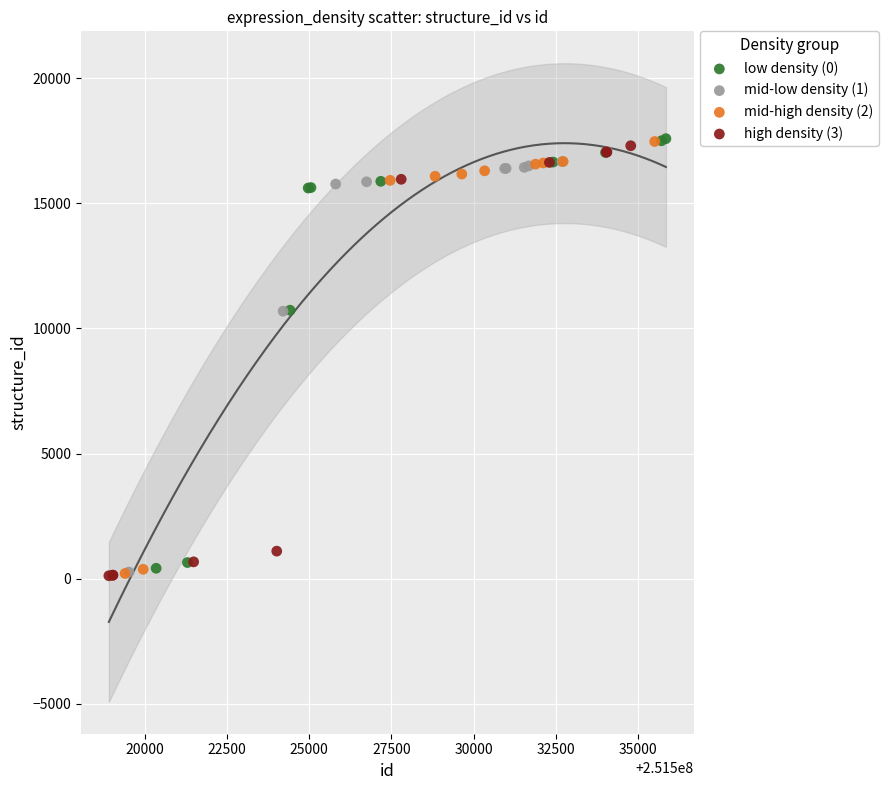

What are all the series names shown in the legend?

low density (0), mid-low density (1), mid-high density (2), high density (3)